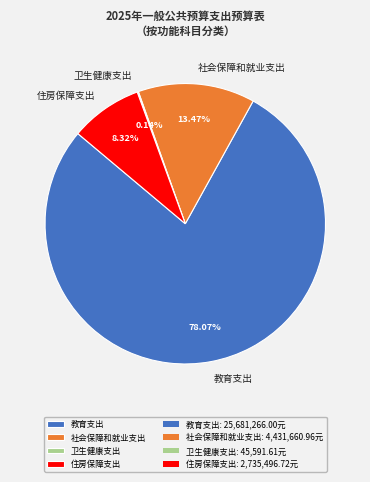

What percentage is the 社会保障和就业支出 slice, to the nearest percent?

13%